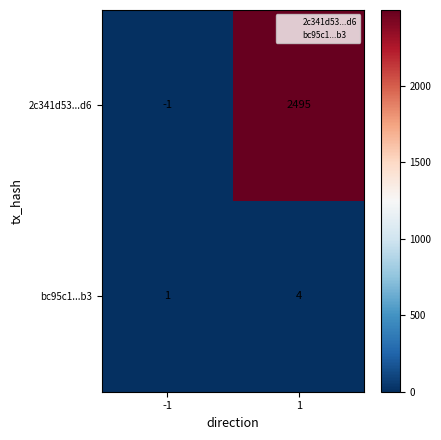

What is the sum of the bc95c1...b3 values at 1 and -1?

5